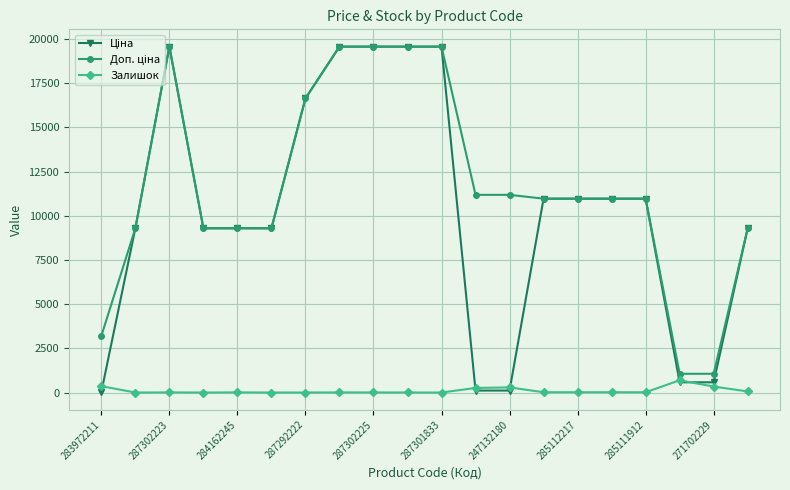

At how many categories does at least one series exceed 10342?

12